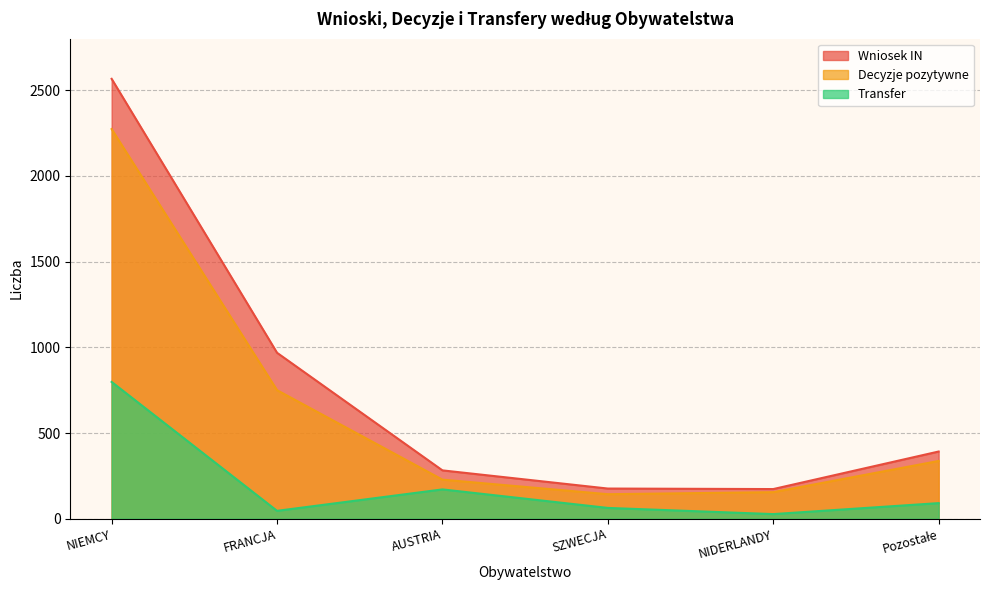

The value of Decyzje pozytywne at NIEMCY is 2273. True or false?

True